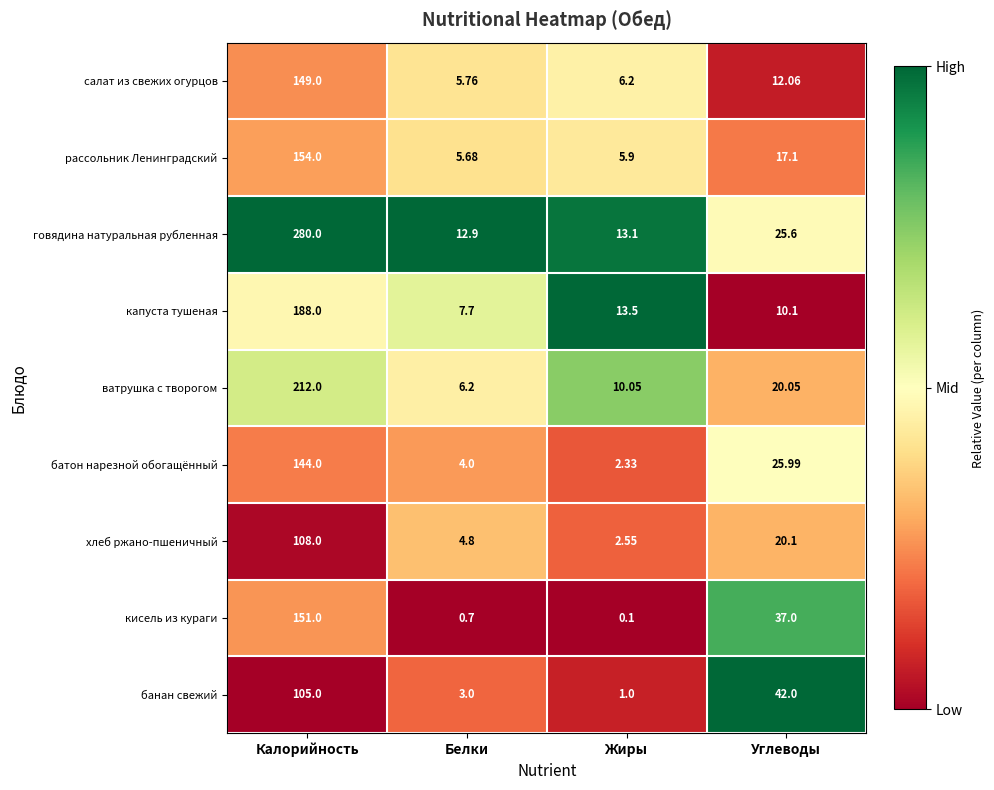

What is the total value across all series at Белки?

50.7